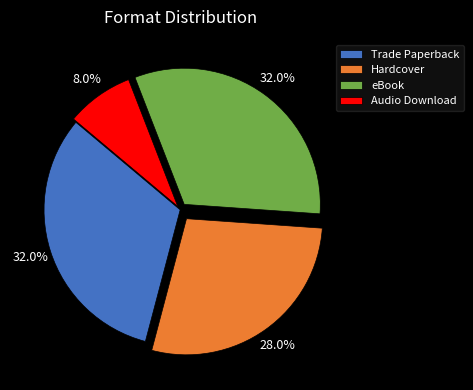

How many segments does this pie chart have?

4